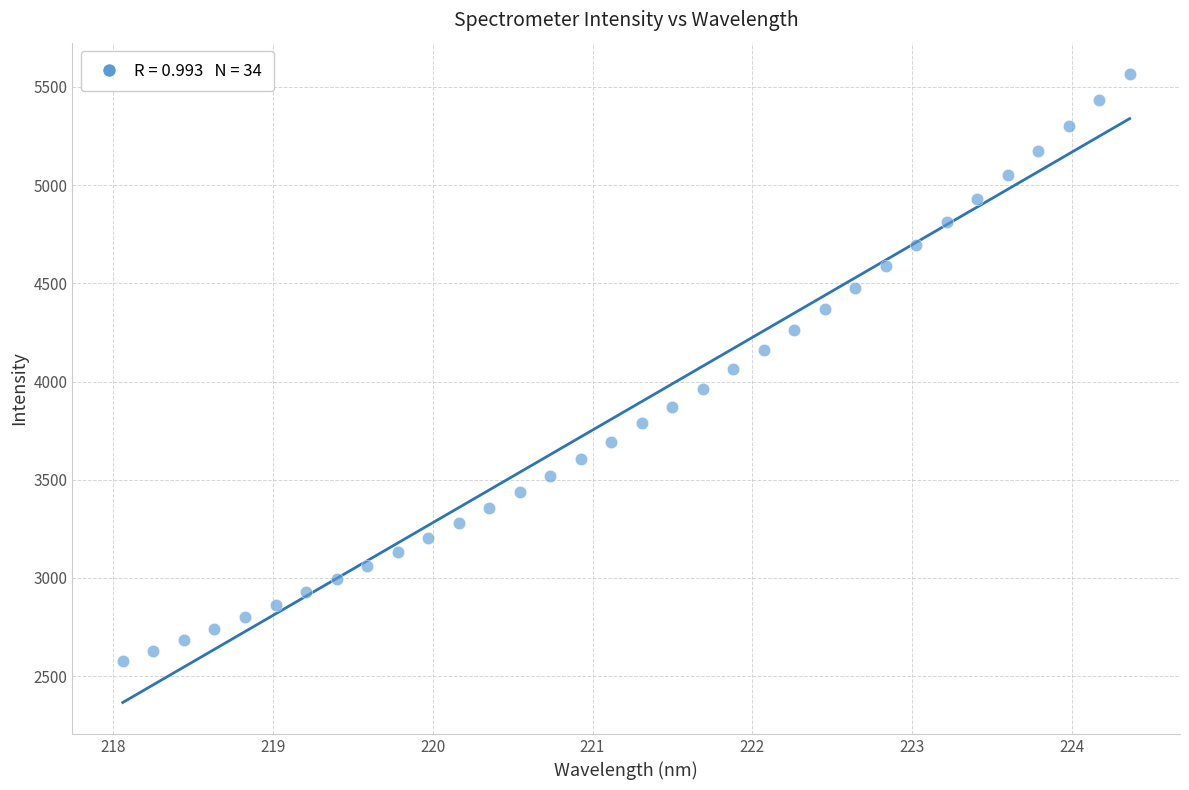

What is the range of Y values (max minus min)?

2990.6